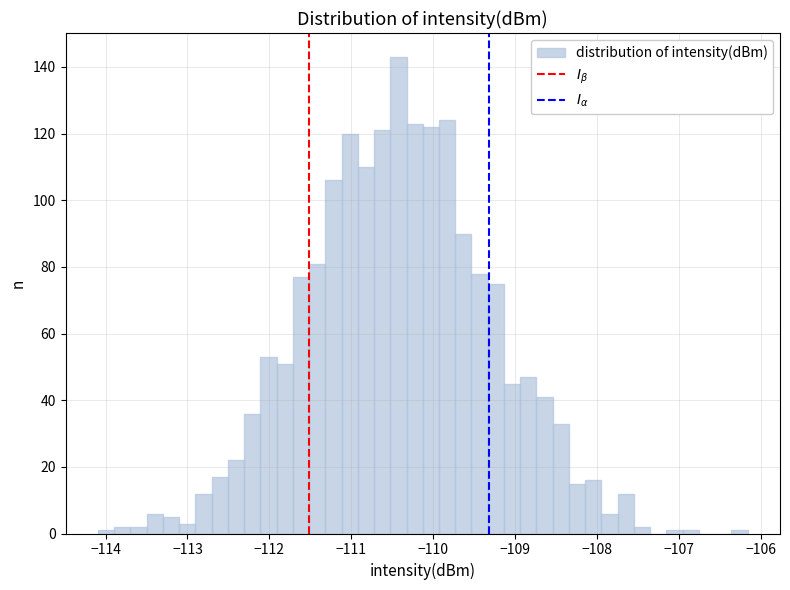

Read against the x-axis, roughly where is the centre of the tallest bar?

-110.4